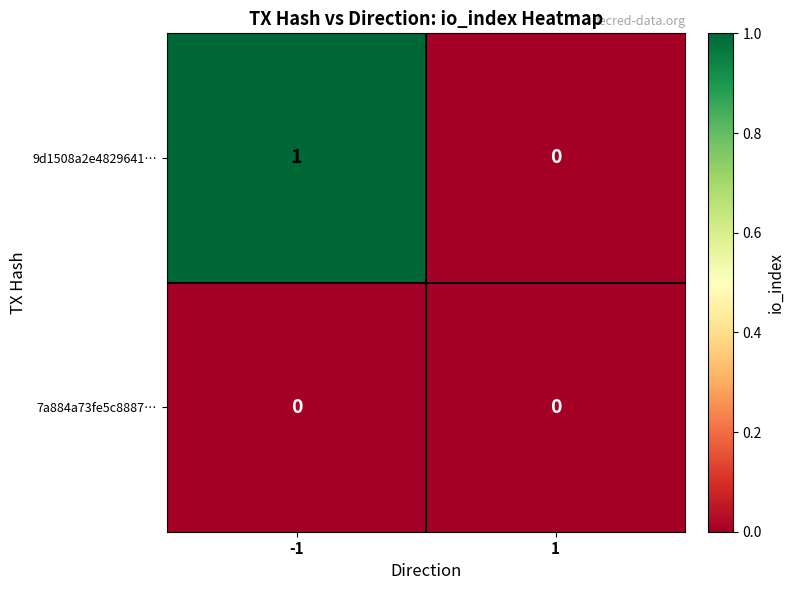

Rank the series by their maximum value, from highest to lowest.

9d1508a2e4829641…, 7a884a73fe5c8887…